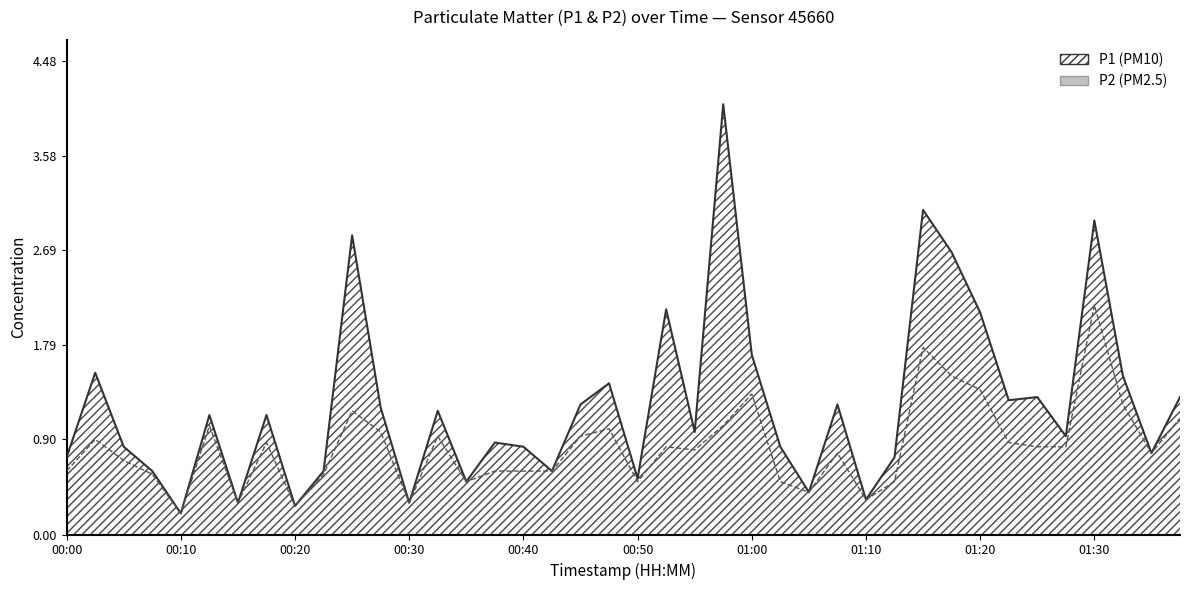

True or false: P1 has more than 1 interior local peaks.

True